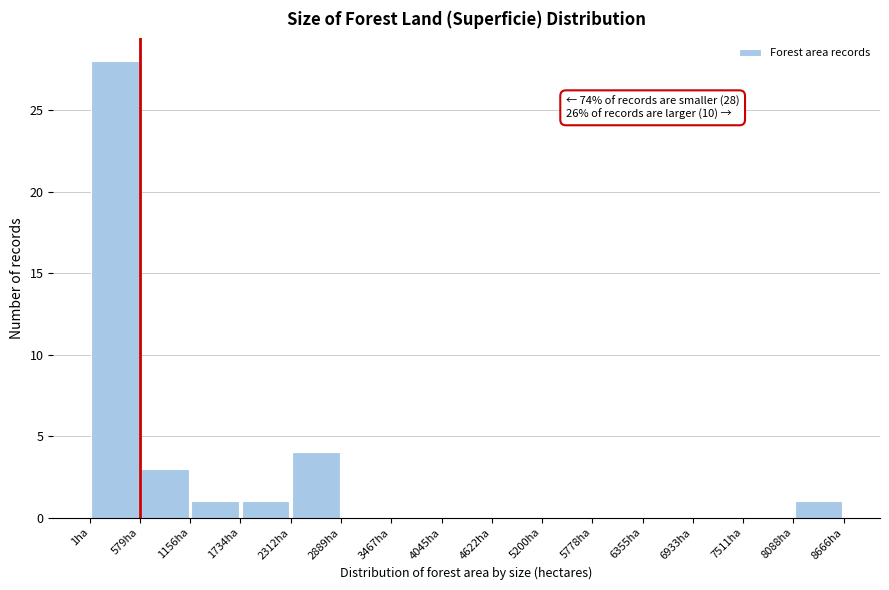

Which range on the x-axis has the tallest bar?

0 to 600